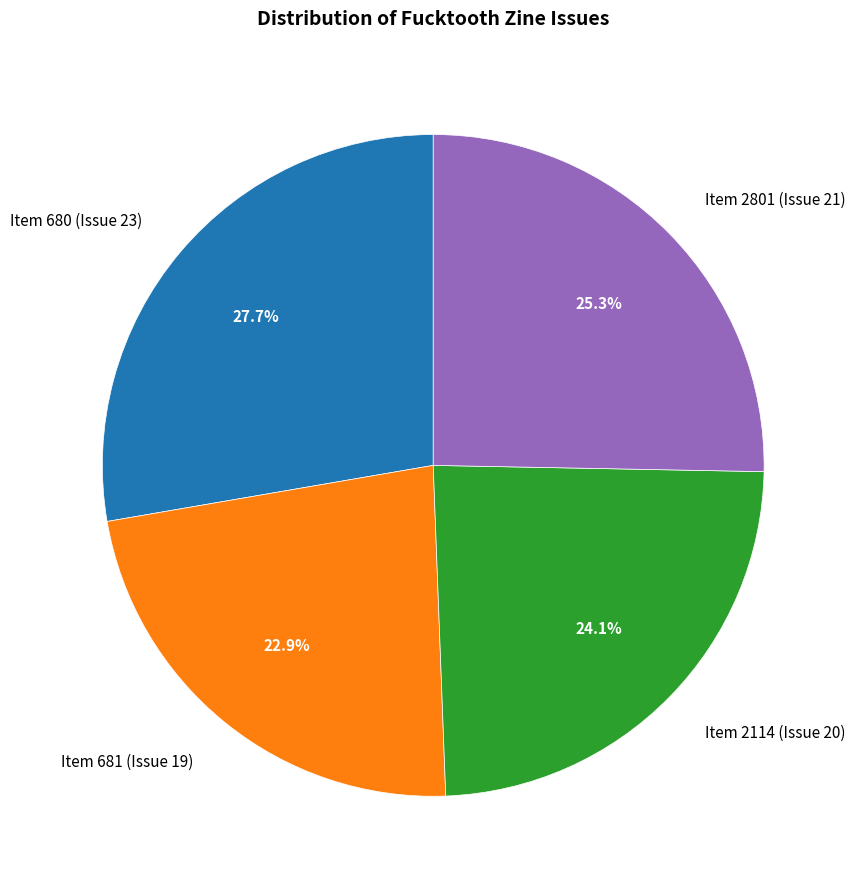

True or false: Item 2114 (Issue 20) accounts for 12% of the total.

False